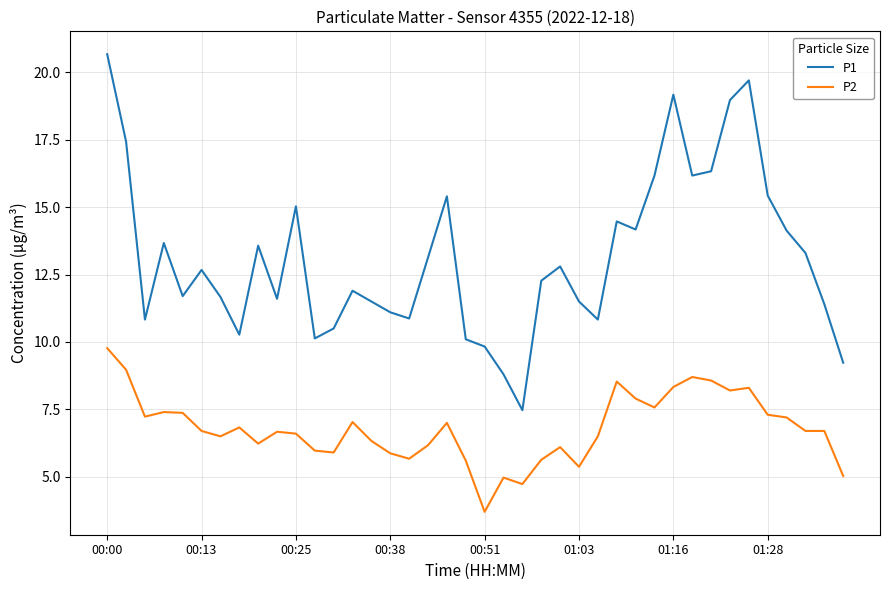

Which series has the widest spread of values?

P1